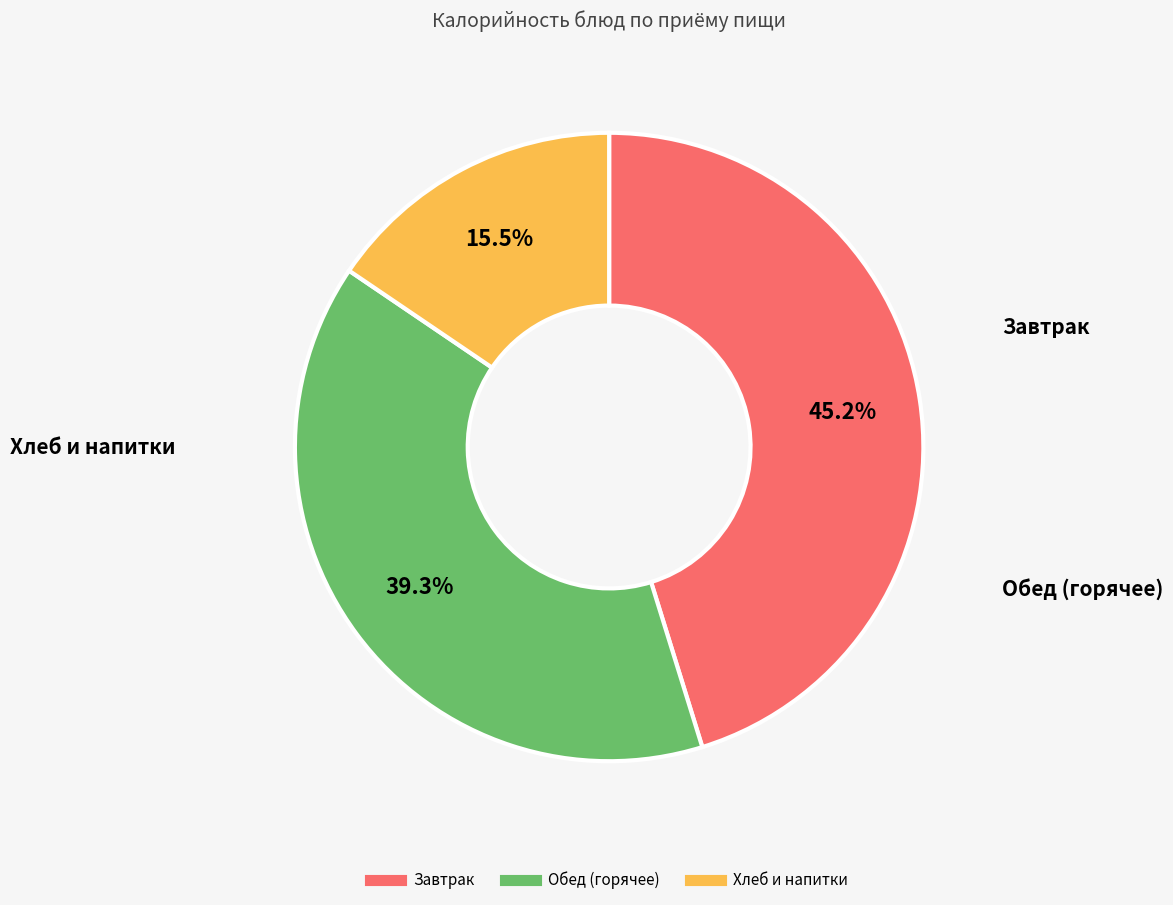

Does any single category account for the majority?

No